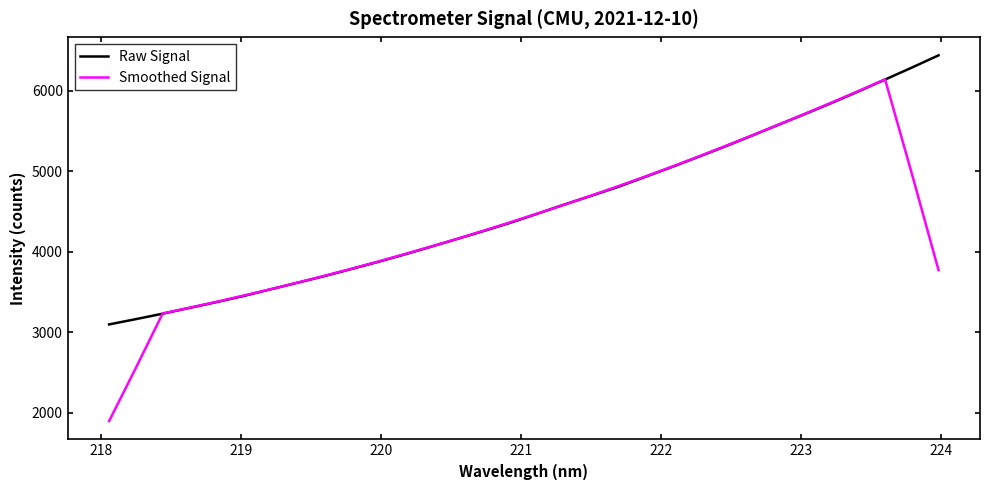

Is this an area chart (filled region under the line)?

No